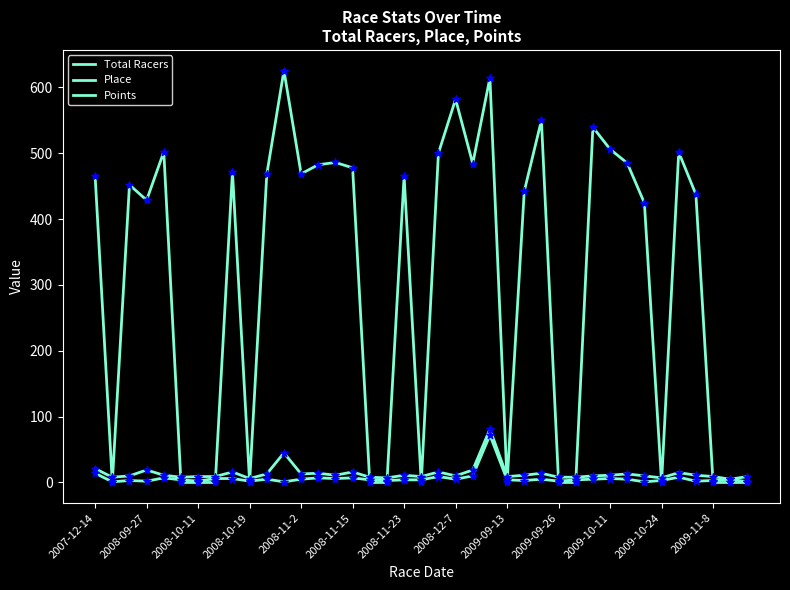

Which series has the largest total across all categories?

Points